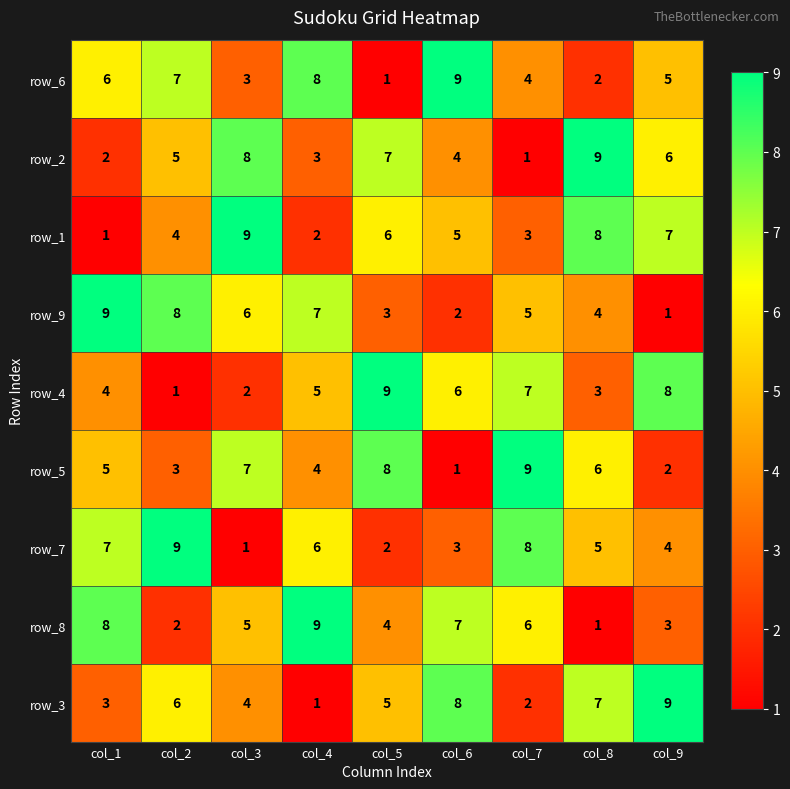

How many row_5 values are between 3 and 7?

5